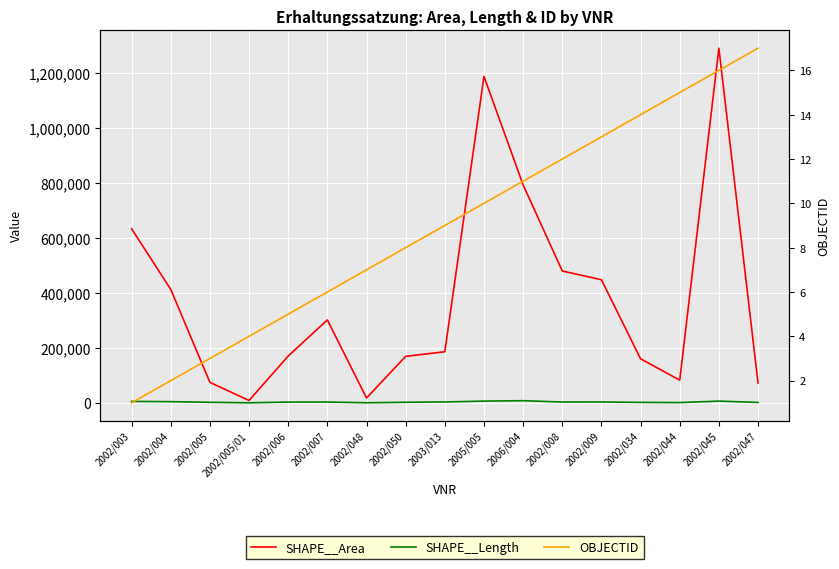

What is the total value across all series at 2002/034?

162313.3